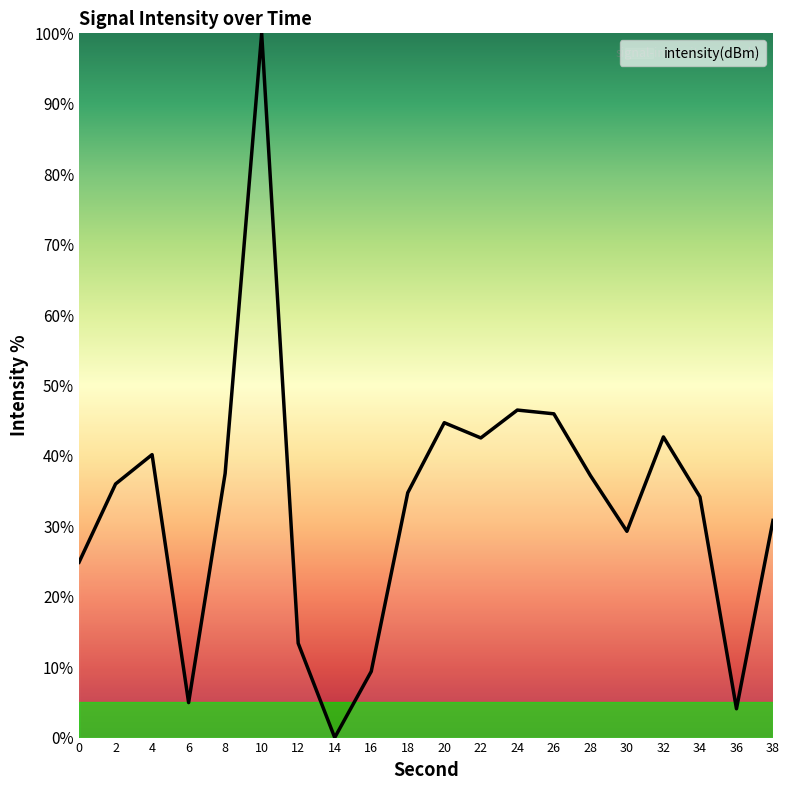

Read the value at 28.

37.2